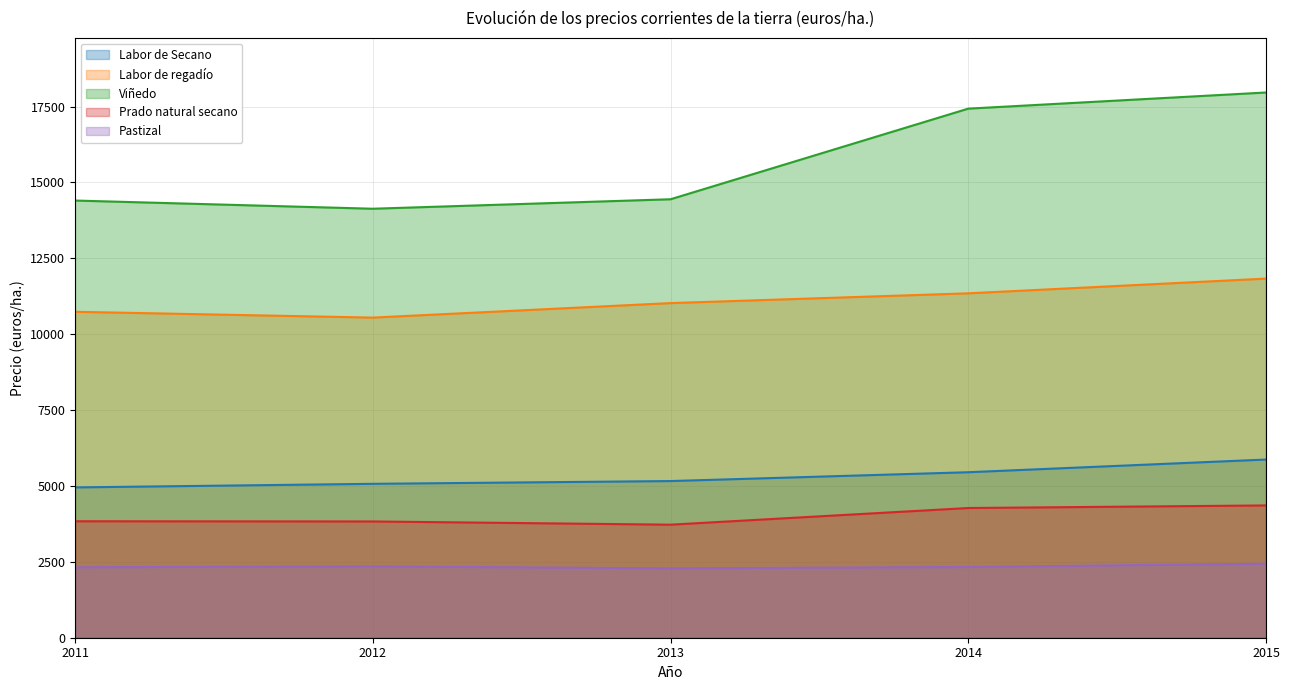

What is the spread (max minus min) of values at 2011?

12083